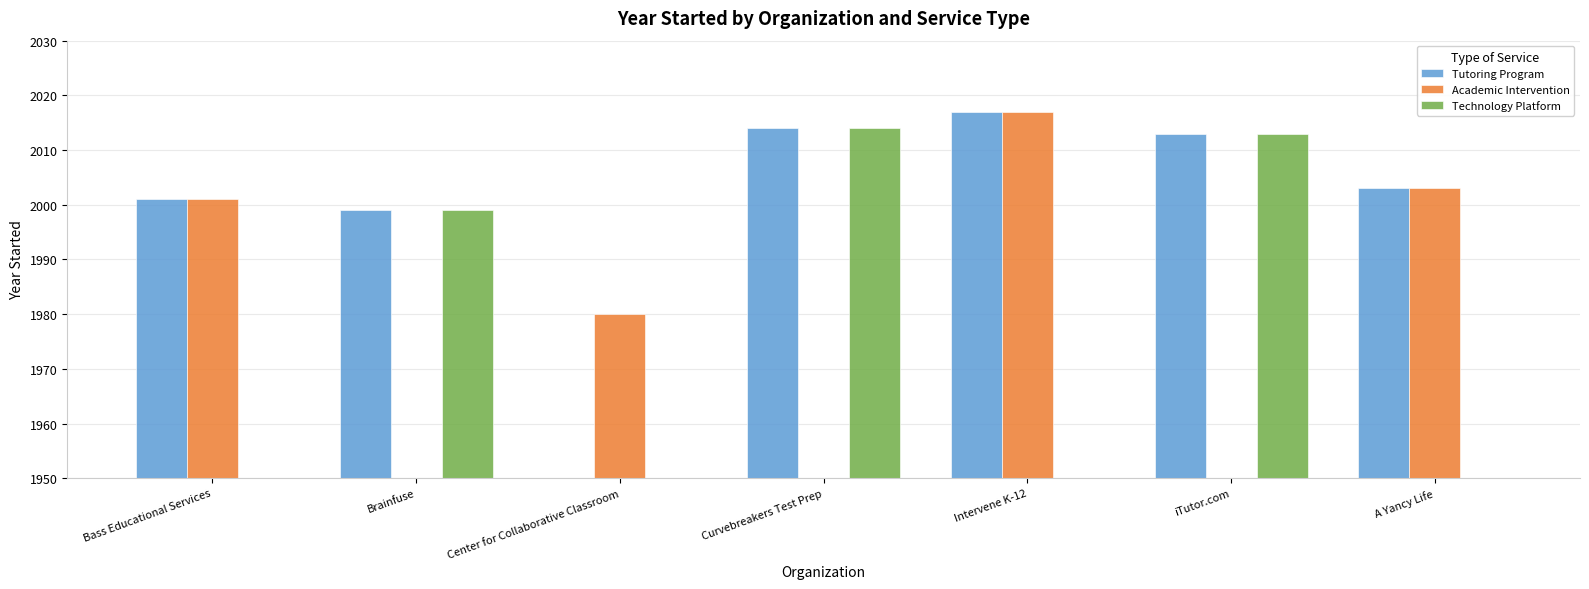

What is the difference between the maximum and second lowest values in the Tutoring Program series?

18